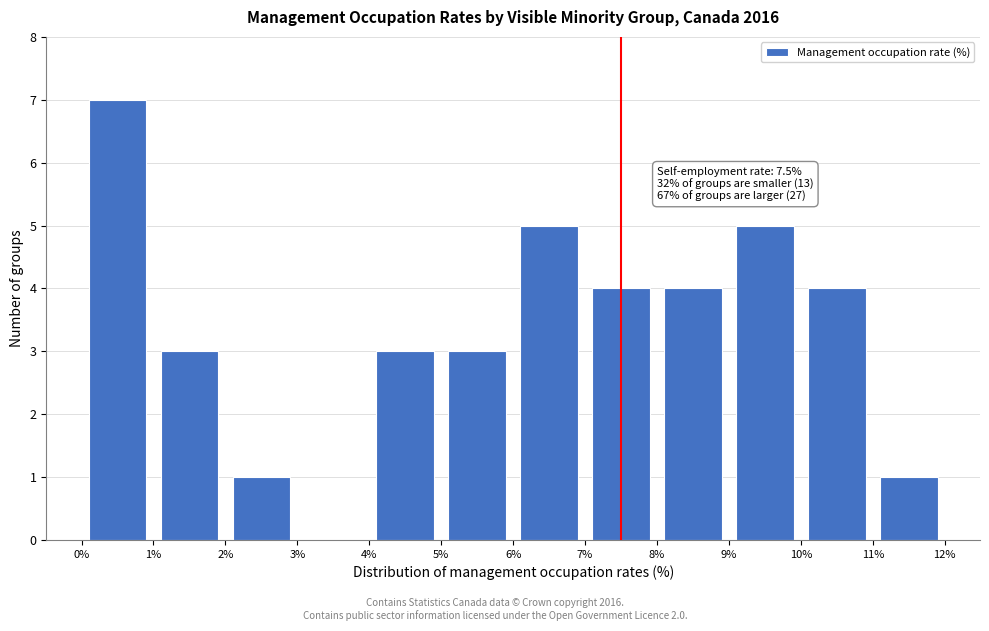

Which range on the x-axis has the tallest bar?

0% to 1%